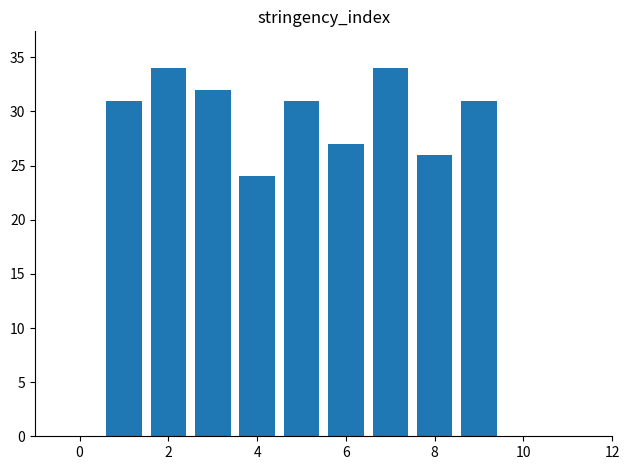

What is the minimum value shown in the chart?

24